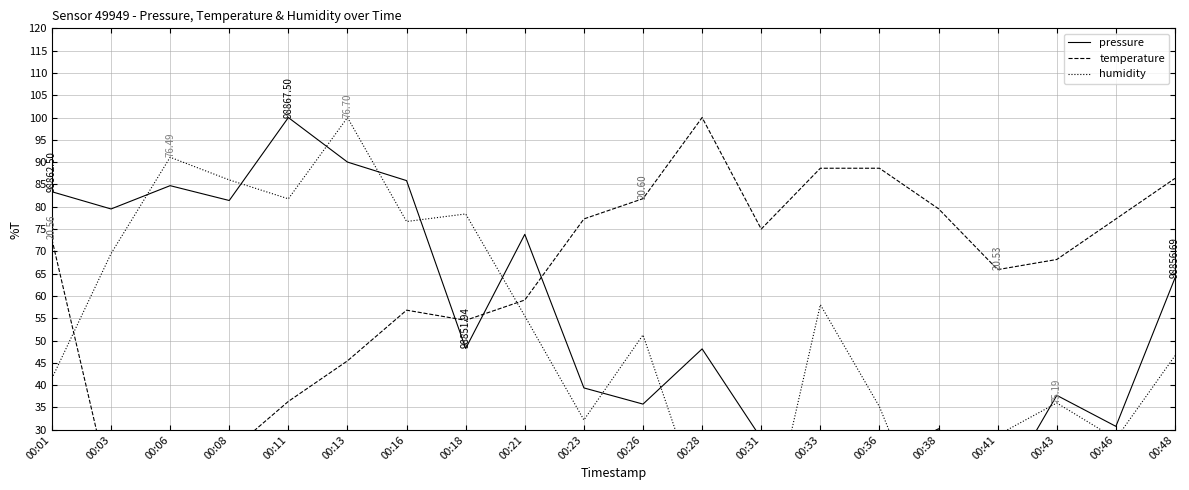

What is the maximum value for humidity?

100.0